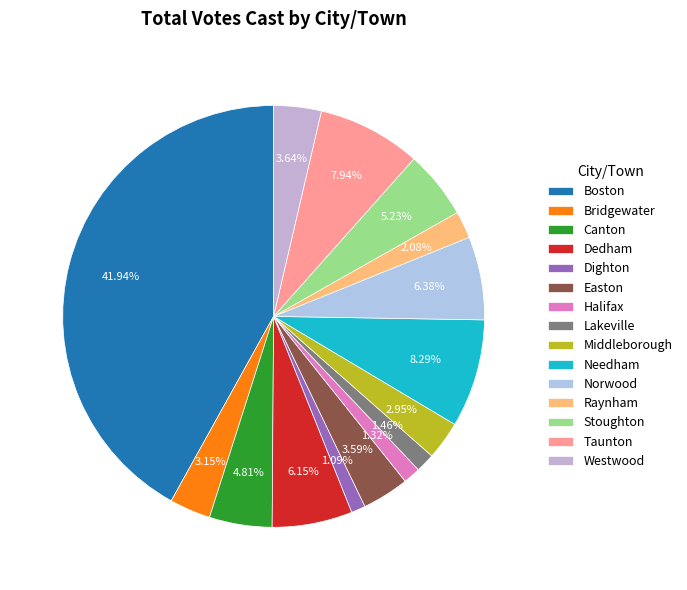

What percentage is the Dighton slice, to the nearest percent?

1%